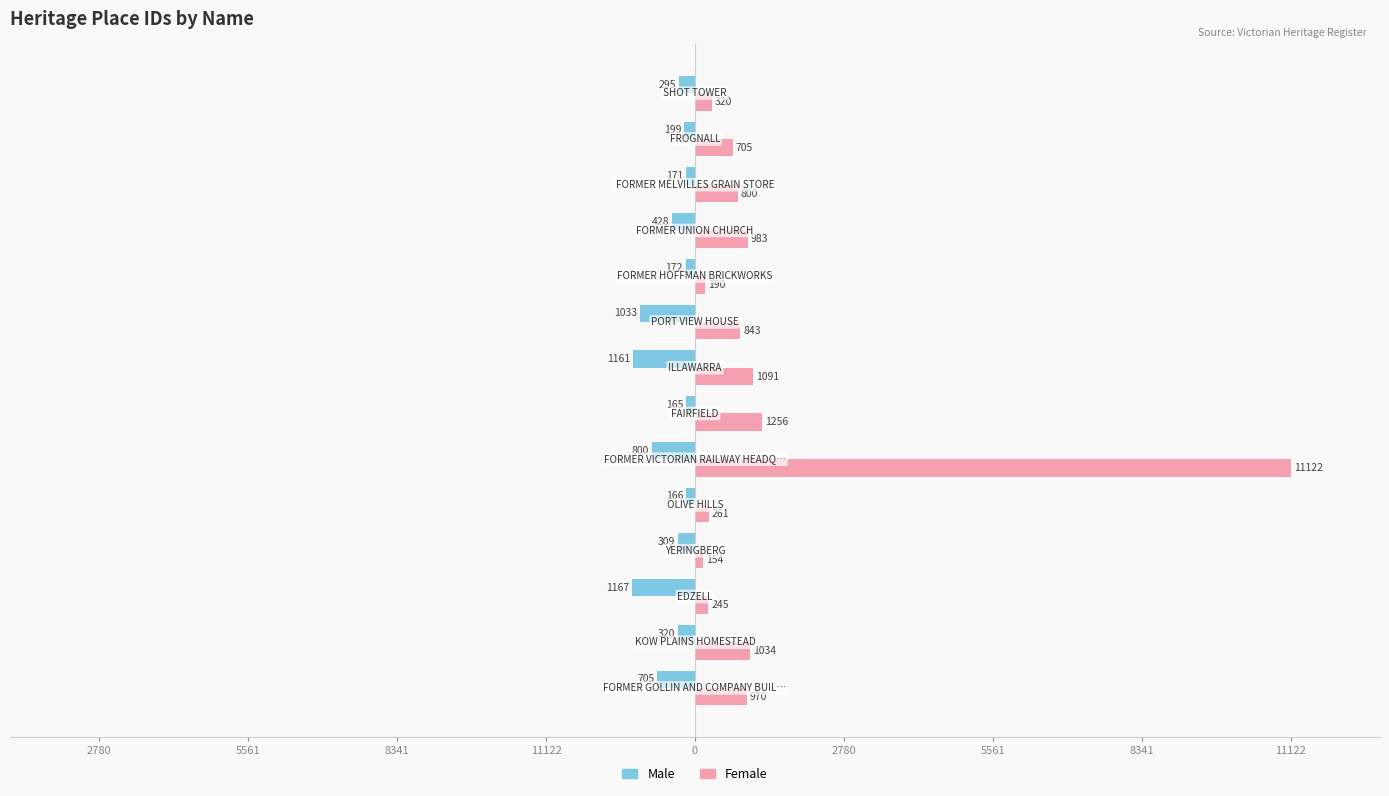

The Female series shows 255 at 2780. True or false?

False